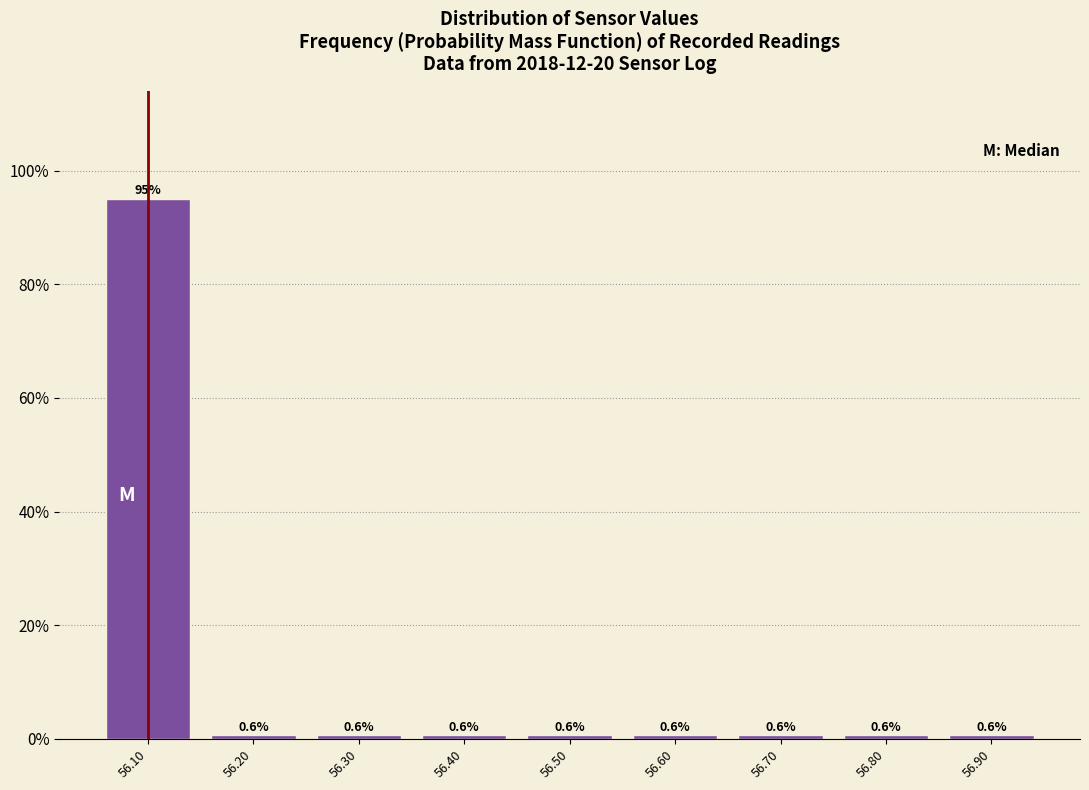

Over which range of the x-axis is the bar tallest?

56.05 to 56.15